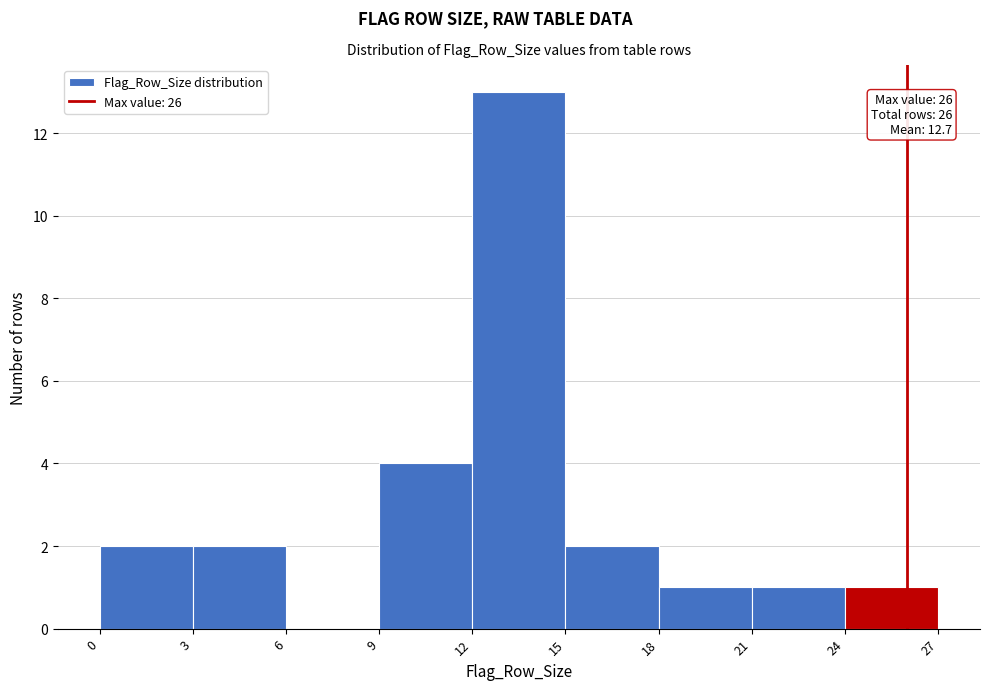

Which range on the x-axis has the tallest bar?

12 to 15